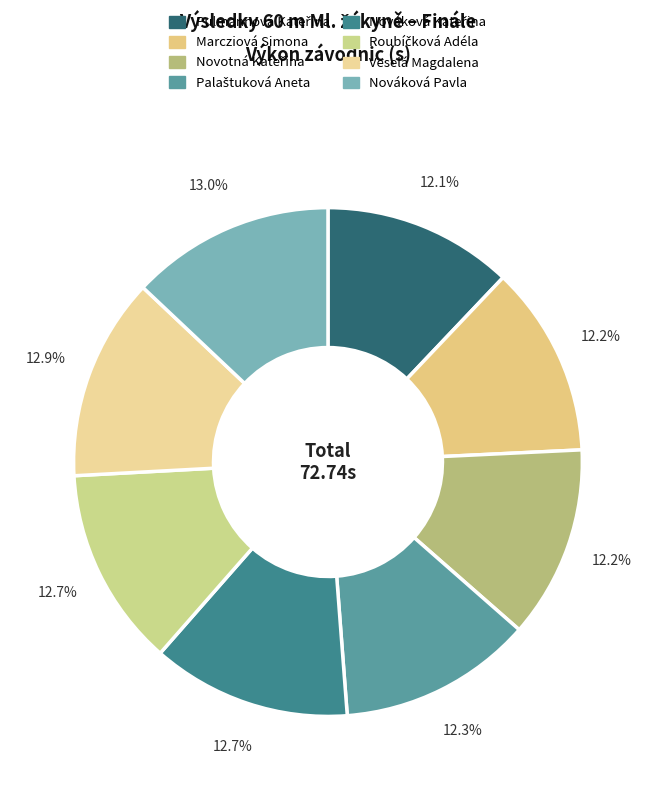

Rank the categories by value from lowest to highest.

Pulmannová Kateřina, Marcziová Simona, Novotná Kateřina, Palaštuková Aneta, Nováková Kateřina, Roubíčková Adéla, Veselá Magdalena, Nováková Pavla